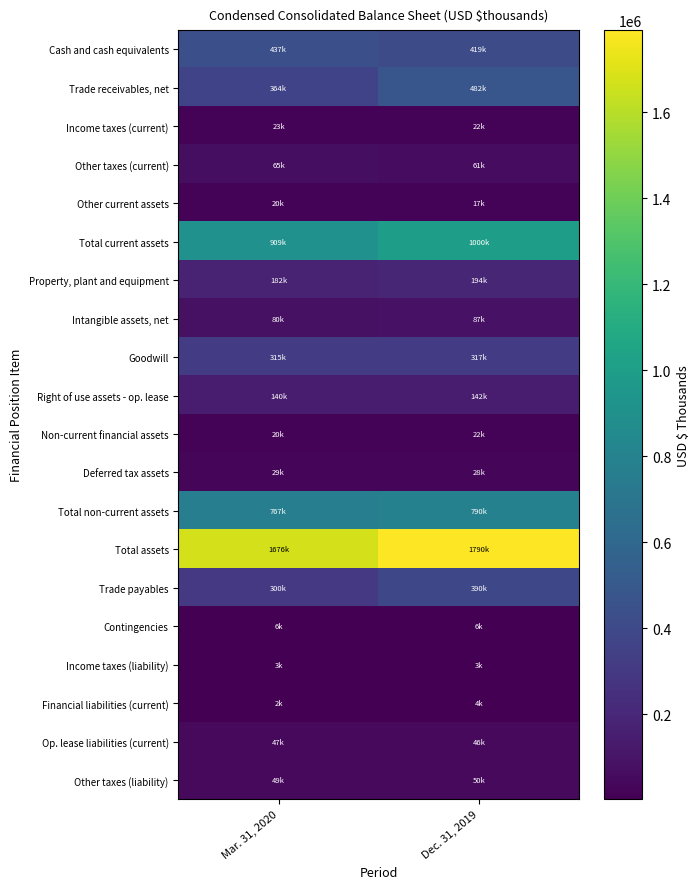

Which category has the highest value across all series?

Dec. 31, 2019